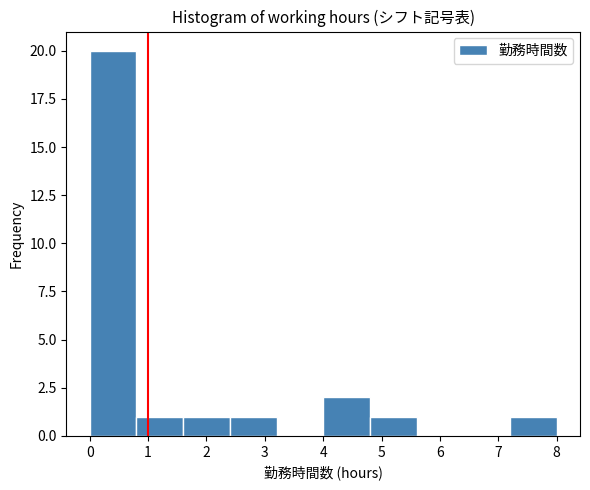

What is the height of the bar covering 7.2 to 8.0 on the x-axis? The values are not printed on the chart, so give them approximately, as read against the axis.

1